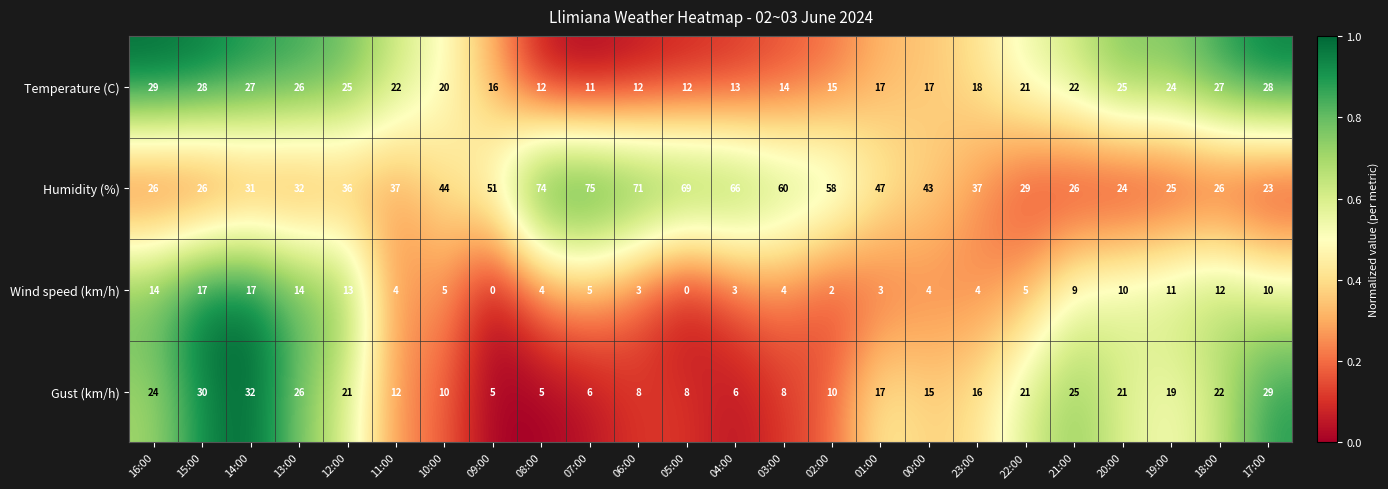

How many values in Wind speed (km/h) are above zero?

22